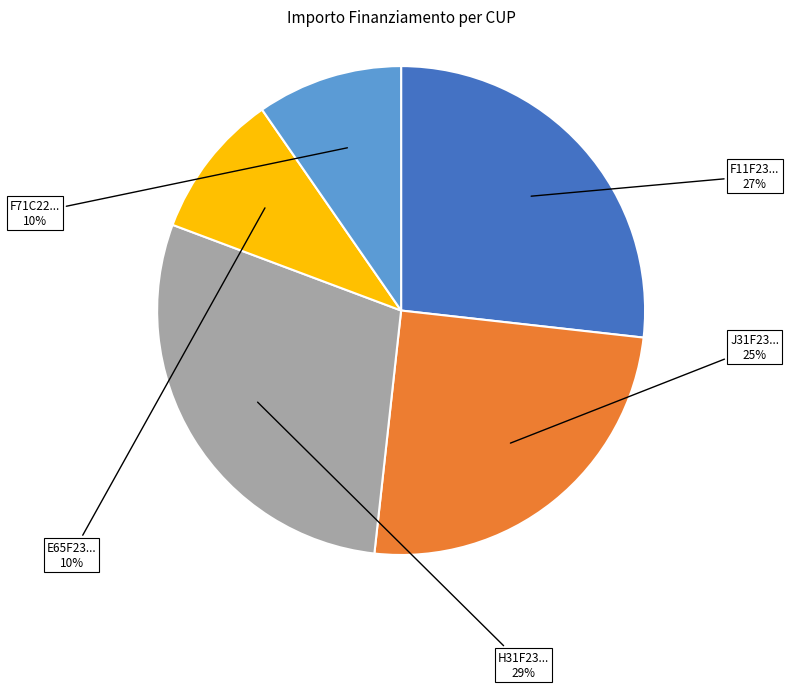

Is there any slice that represents more than half of the pie?

No